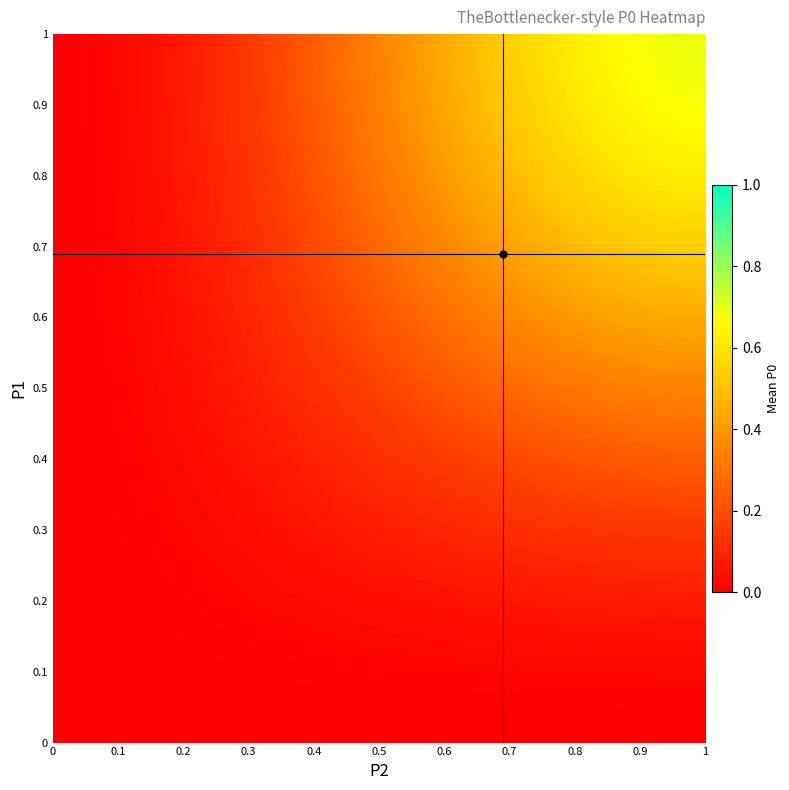

Reading left to right, list all the values displayed in this chart.

0.0	0.0	0.0	0.7